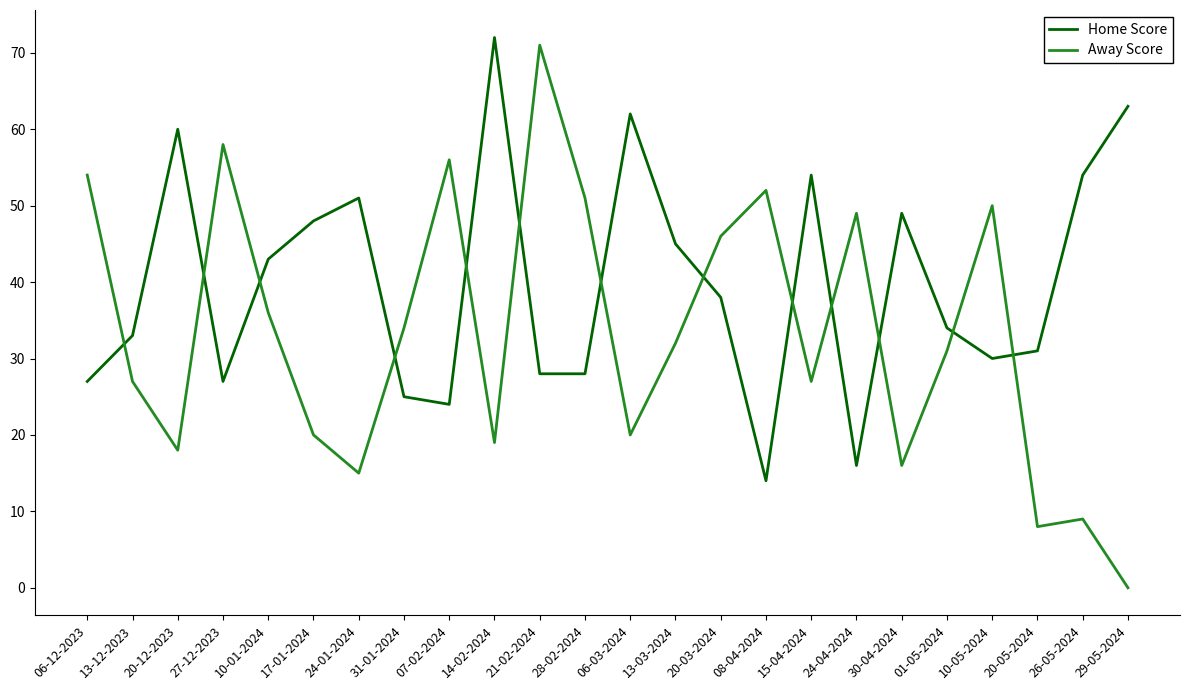

What is the average value of the Home Score series?

40